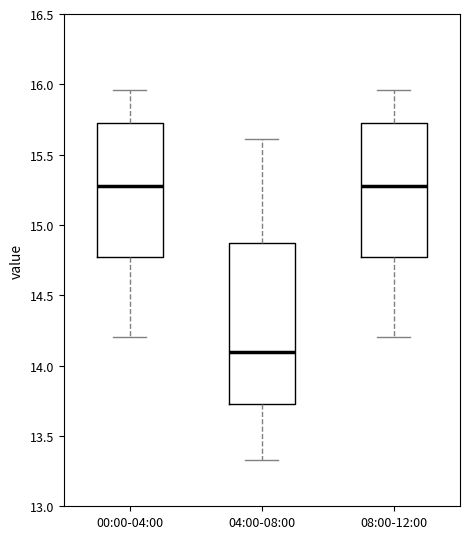

Reading left to right, read every box against the y-axis: the position of its median line, the range the box covers, and the ends of its whiskers. The values are not printed on the chart, so give them approximately, as read against the axis.

00:00-04:00: median 15.30, box 14.75 to 15.70, whiskers 14.20 to 15.95
04:00-08:00: median 14.10, box 13.75 to 14.85, whiskers 13.35 to 15.60
08:00-12:00: median 15.30, box 14.75 to 15.70, whiskers 14.20 to 15.95